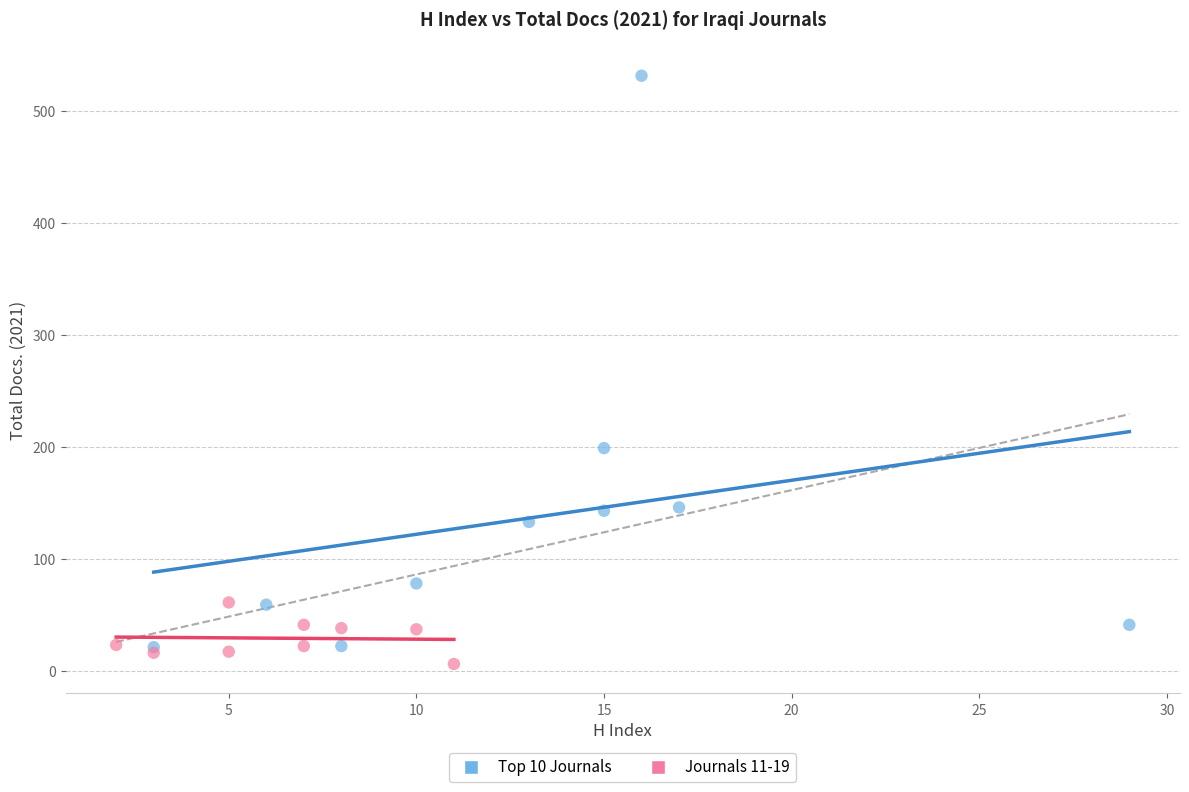

Which series has the widest spread of Y values?

Top 10 Journals